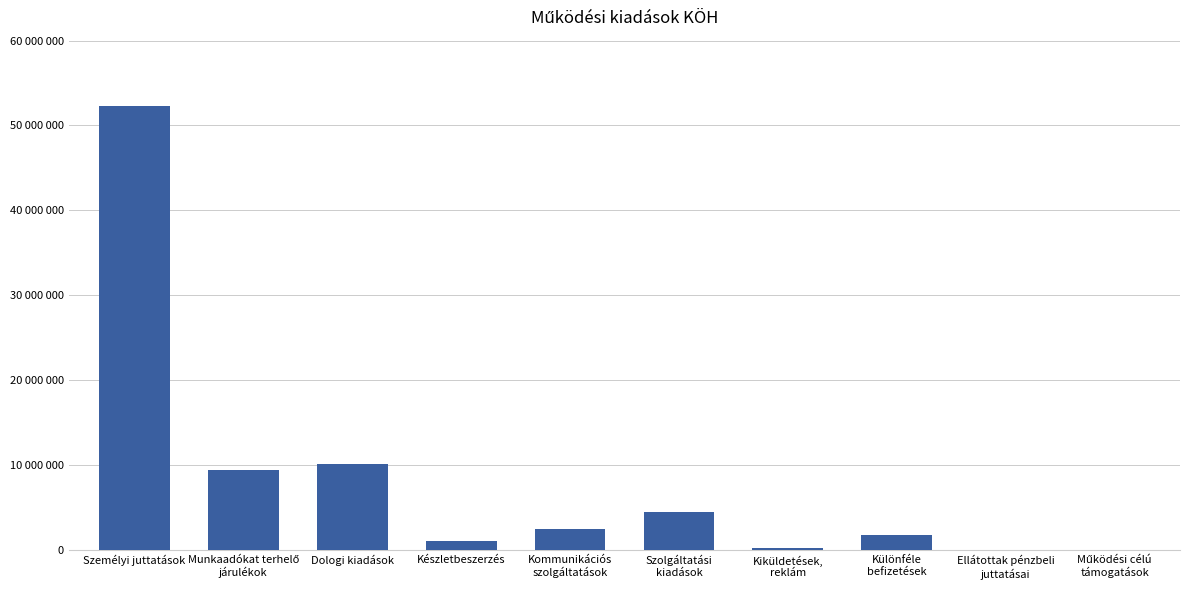

List the labels in order of value, smallest first.

Ellátottak pénzbeli
juttatásai, Működési célú
támogatások, Kiküldetések,
reklám, Készletbeszerzés, Különféle
befizetések, Kommunikációs
szolgáltatások, Szolgáltatási
kiadások, Munkaadókat terhelő
járulékok, Dologi kiadások, Személyi juttatások